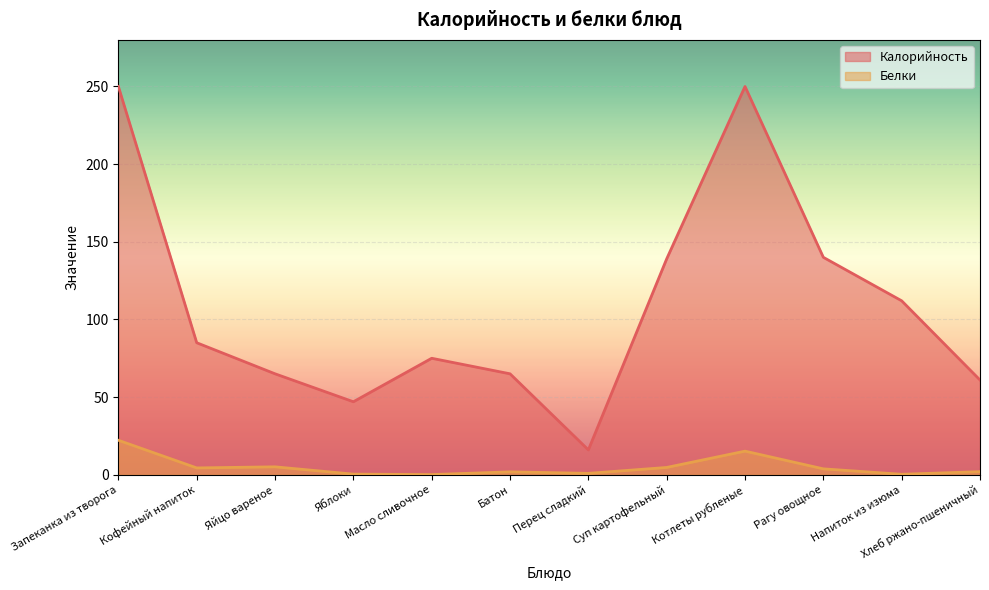

What is the spread (max minus min) of values at Суп картофельный?

134.3